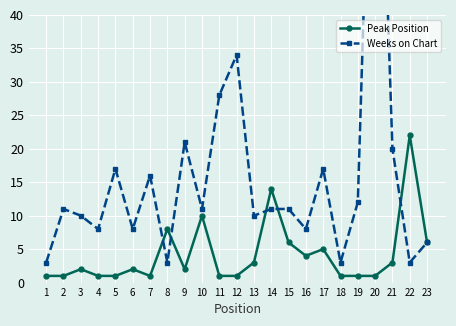

How many lines are shown in the chart?

2